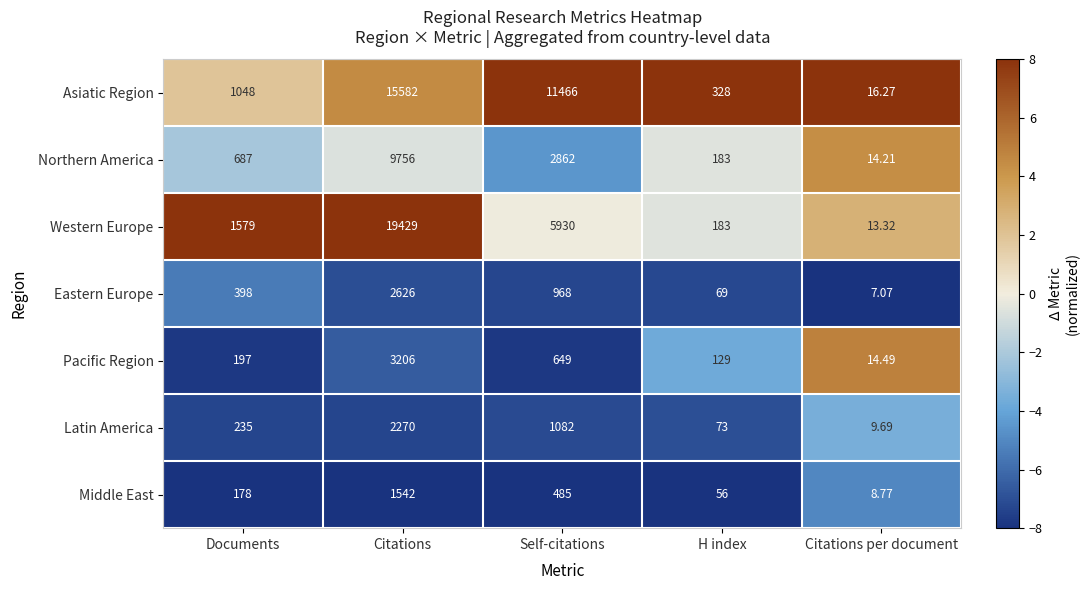

What is the total value across all series at H index?

1021.0